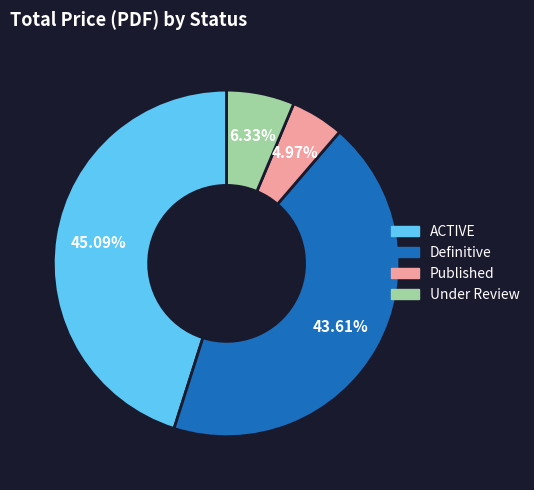

Is there any slice that represents more than half of the pie?

No